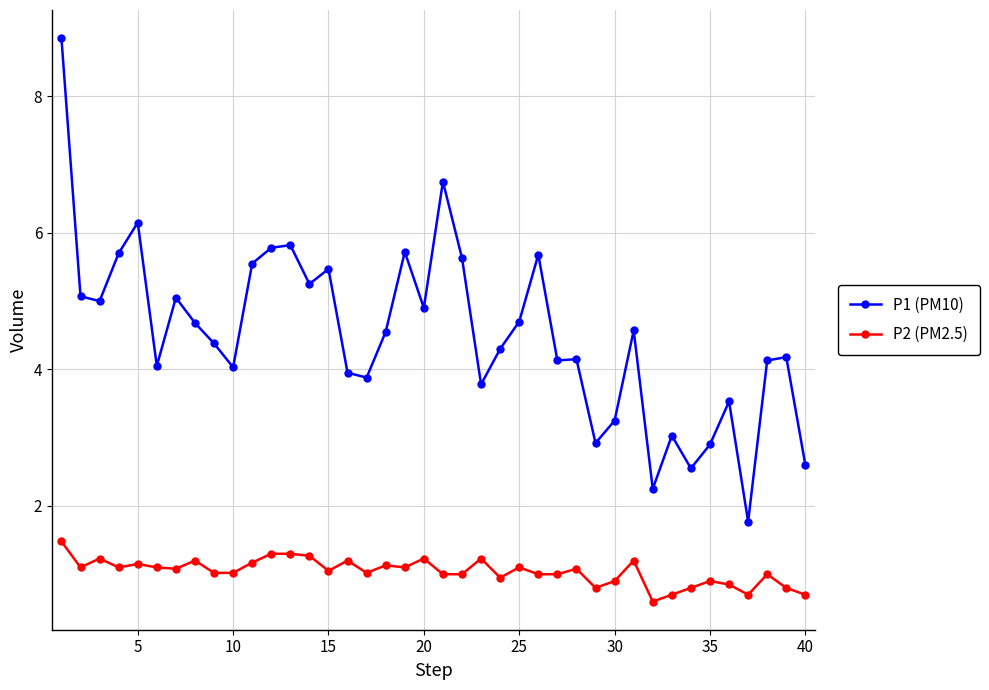

What is the smallest value displayed?

0.6